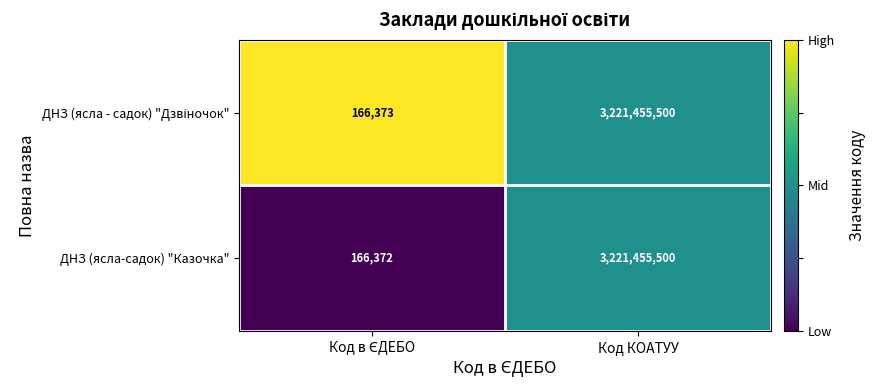

At which label does ДНЗ (ясла-садок) "Казочка" reach its peak?

Код КОАТУУ